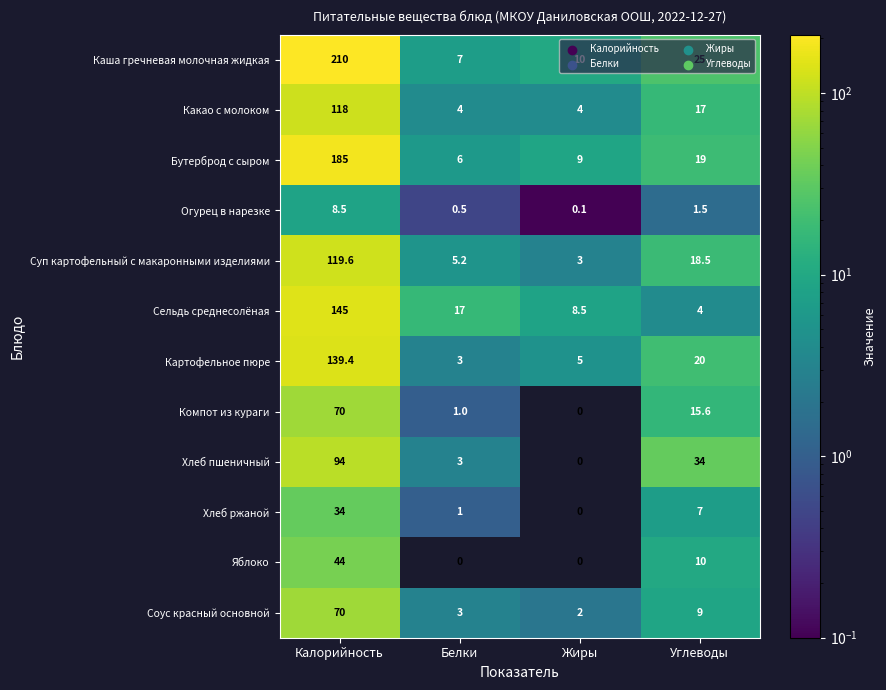

Between Белки and Углеводы, which series saw the biggest shift?

Хлеб пшеничный